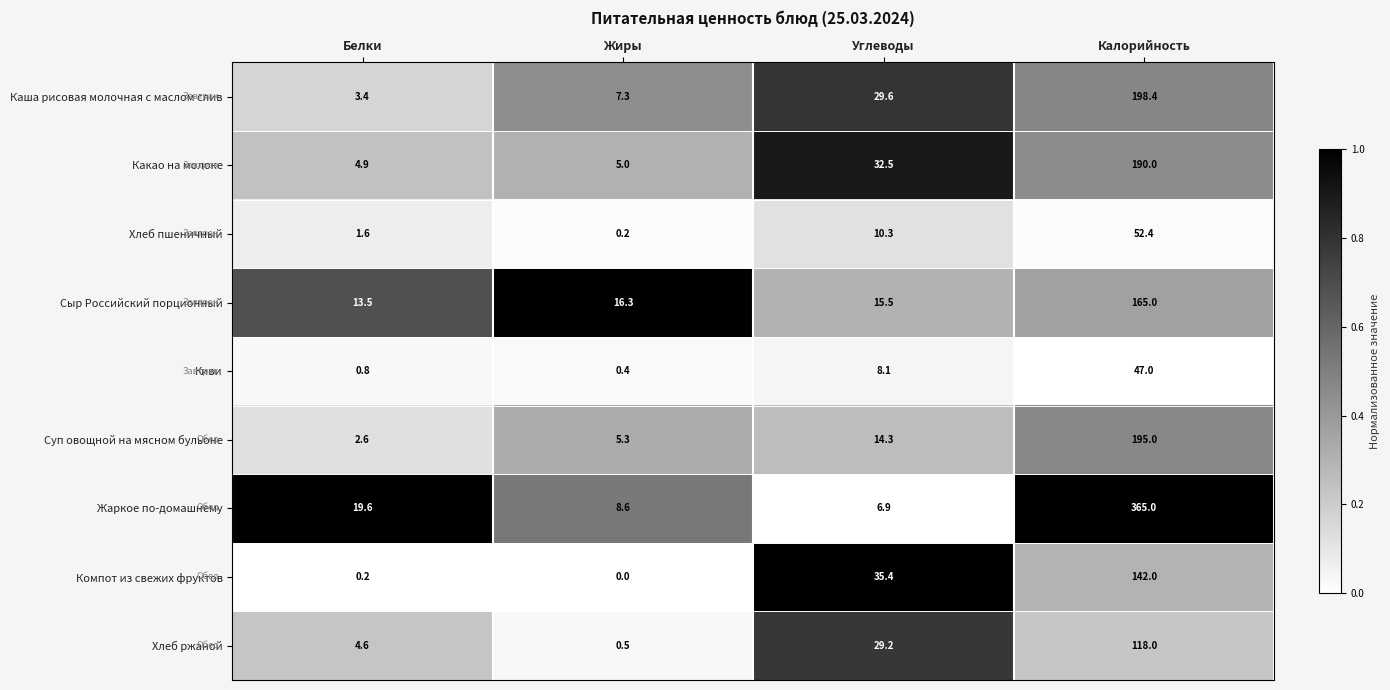

Is it true that Жаркое по-домашнему equals 8.6 at Жиры?

True